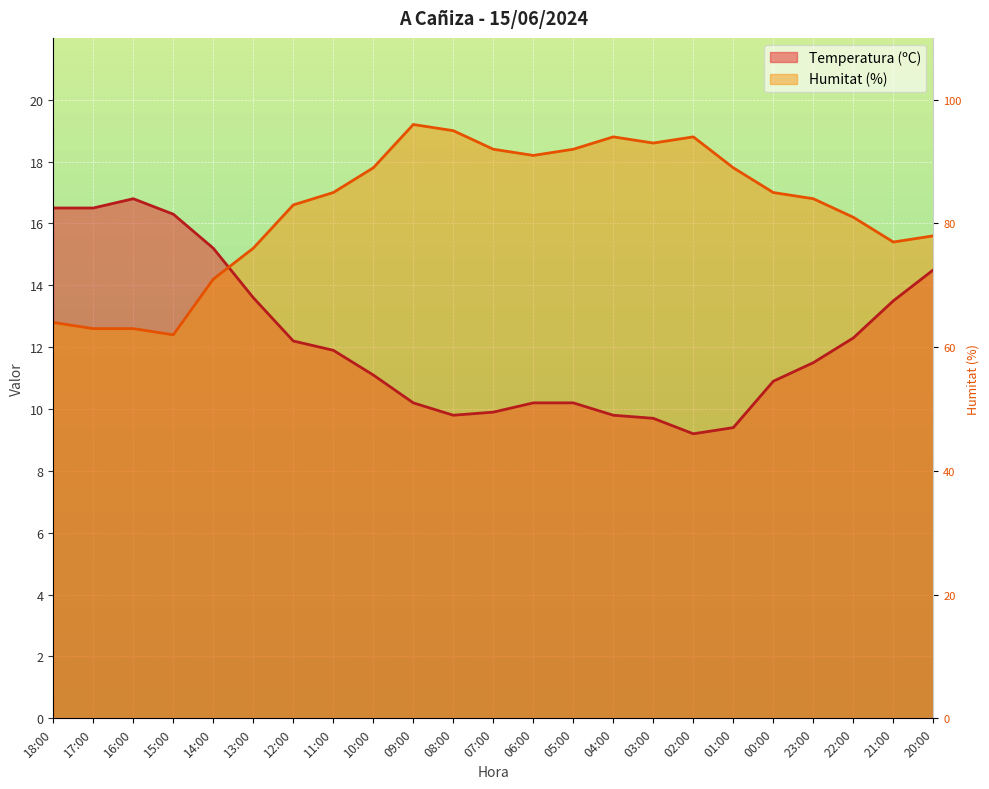

Between 01:00 and 04:00, which is larger?

04:00